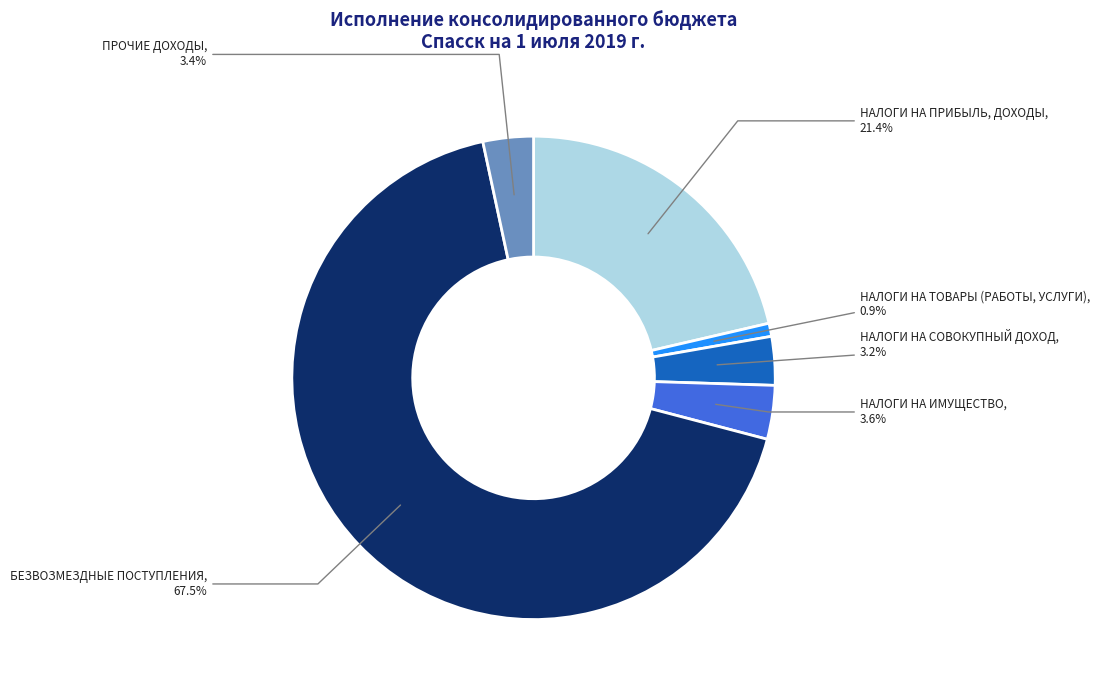

Is there a majority slice in this chart?

Yes